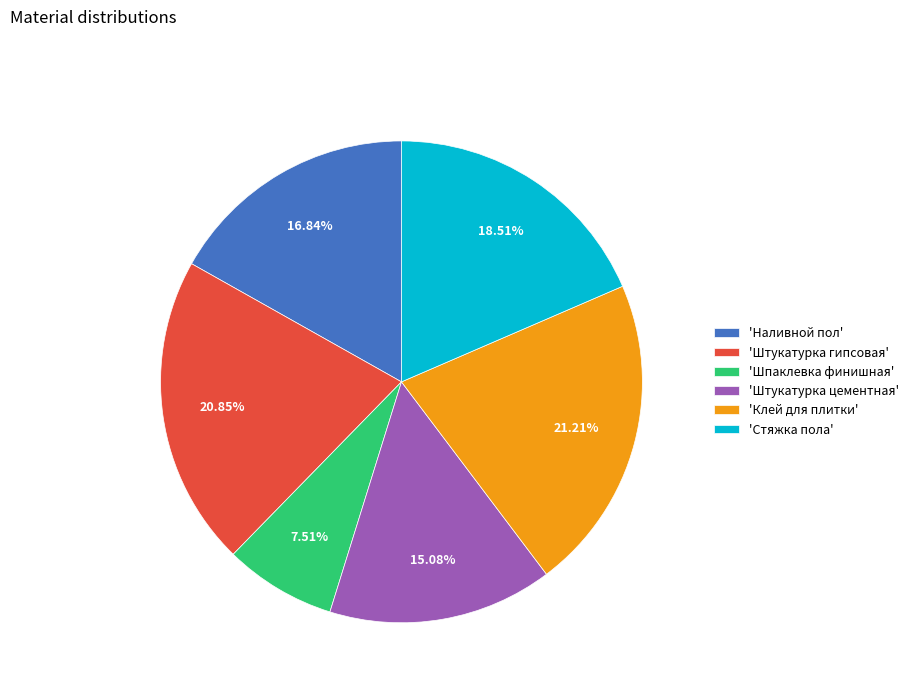

What is the smallest slice in the pie chart?

'Шпаклевка финишная'